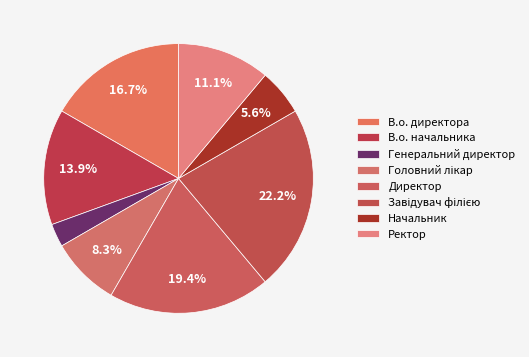

Which category has the smallest portion of the pie?

Генеральний директор